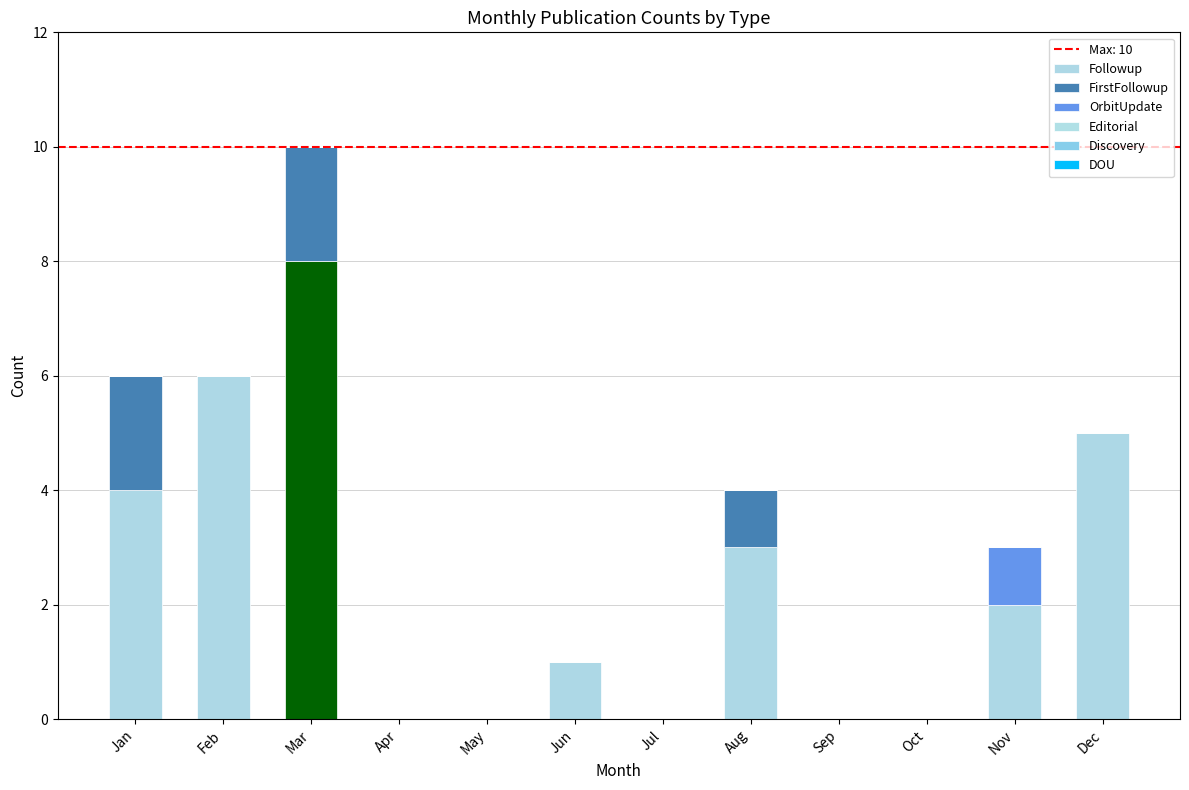

Are the bars grouped side by side (vs. stacked)?

No